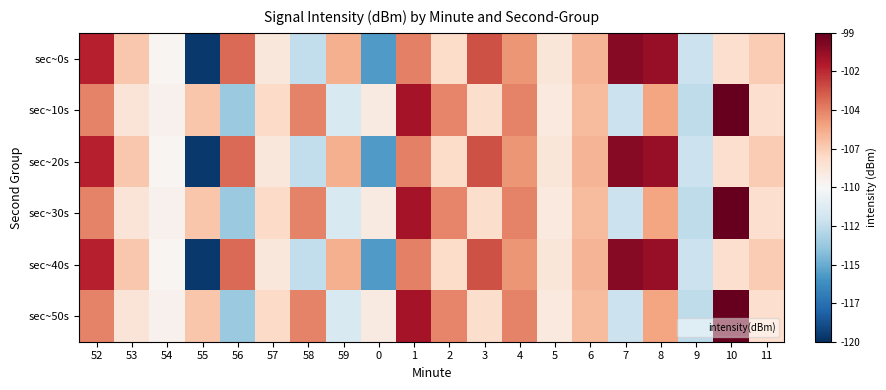

What is the greatest value displayed?

-99.0